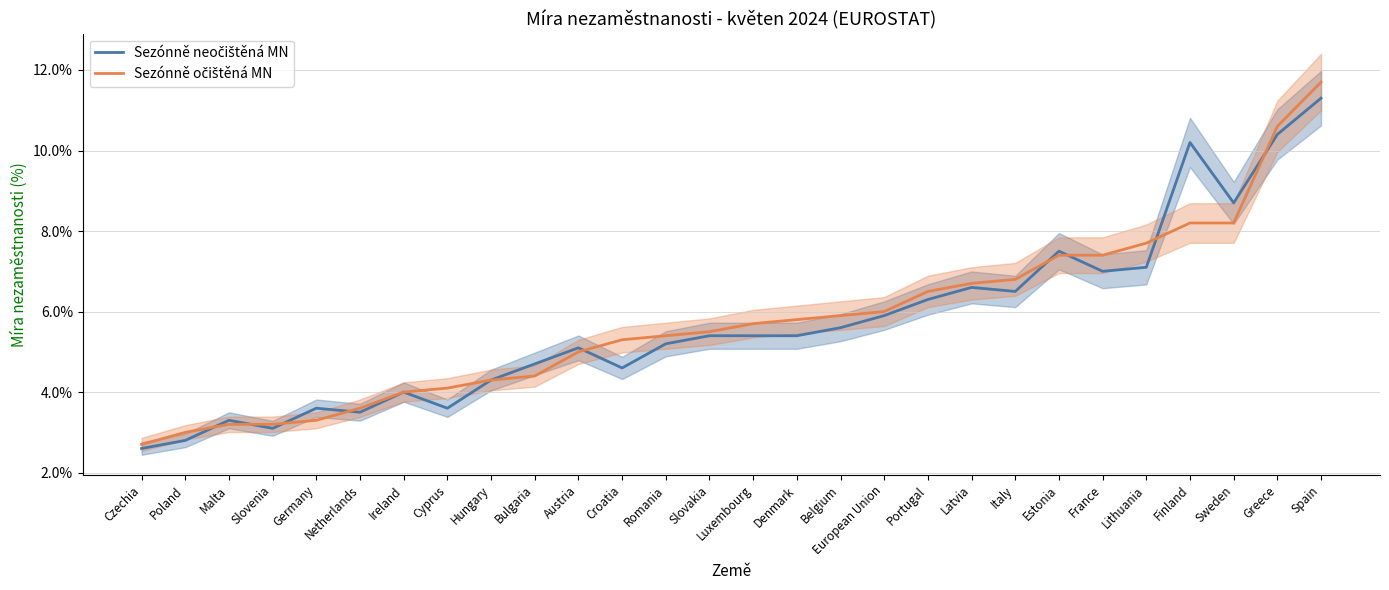

What are all the series names shown in the legend?

Sezónně neočištěná MN, Sezónně očištěná MN